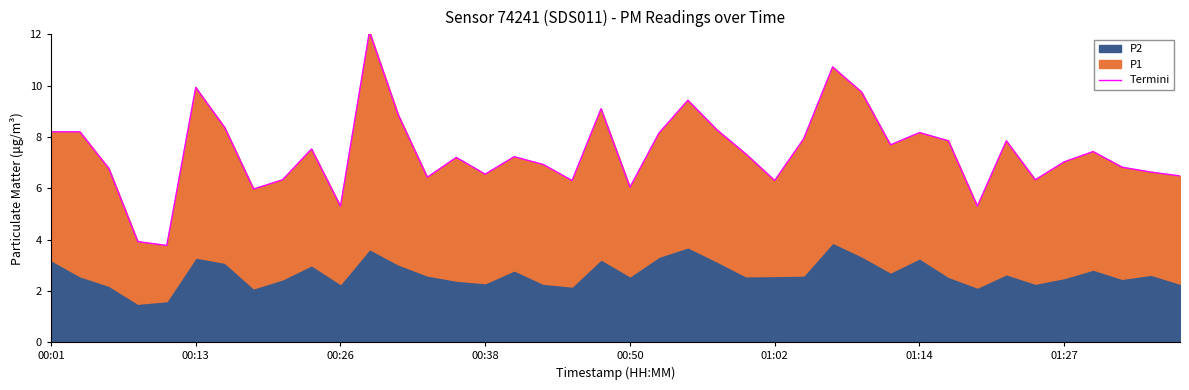

Reading left to right, list all the values displayed in this chart.

8.2	8.2	6.8	3.9	3.8	9.9	8.4	6.0	6.3	7.5	5.3	12.1	8.8	6.4	7.2	6.5	7.2	6.9	6.3	9.1	6.0	8.2	9.4	8.3	7.3	6.3	7.9	10.7	9.8	7.7	8.2	7.8	5.3	7.8	6.3	7.0	7.4	6.8	6.6	6.5